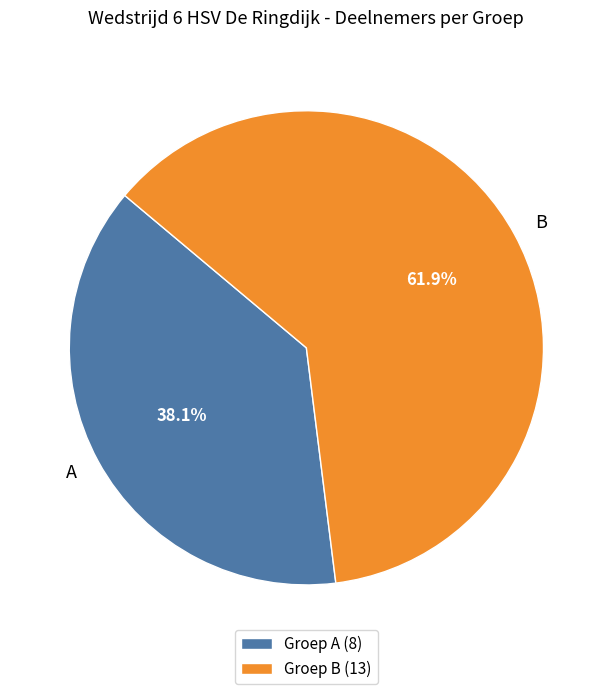

Which has a higher value, B or A?

B